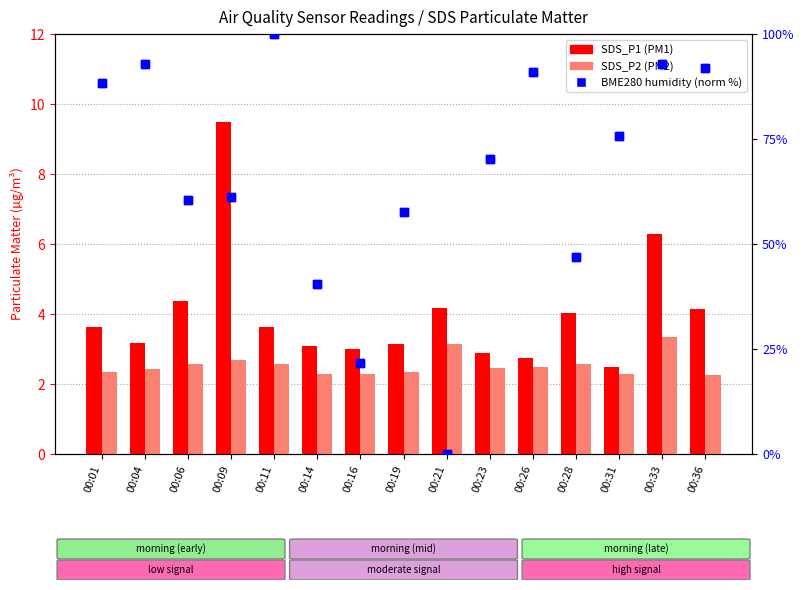

The value of SDS_P2 at 00:28 is 3.9. True or false?

False